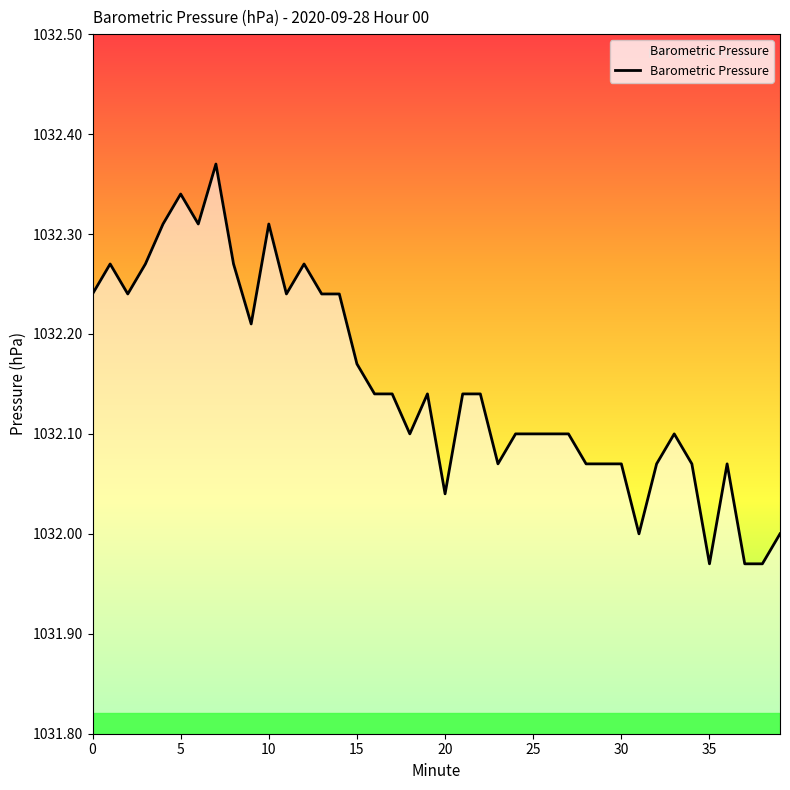

What is the difference between the second highest and minimum values?

0.4